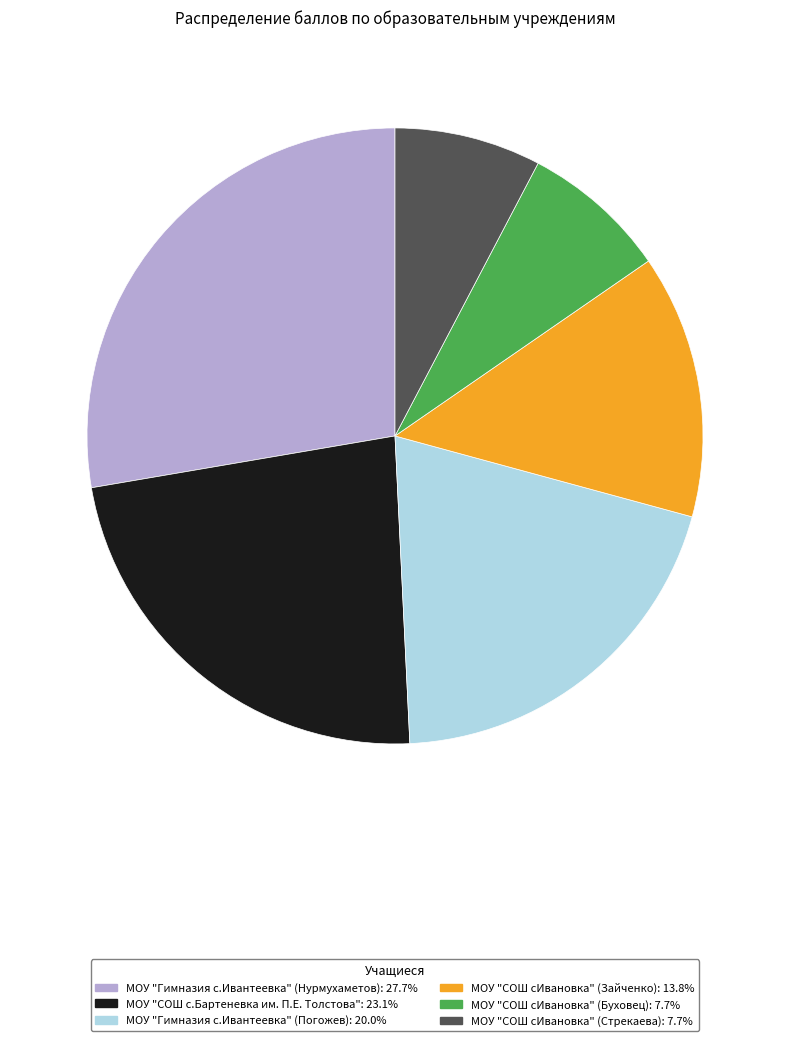

How many slices are in this pie chart?

6